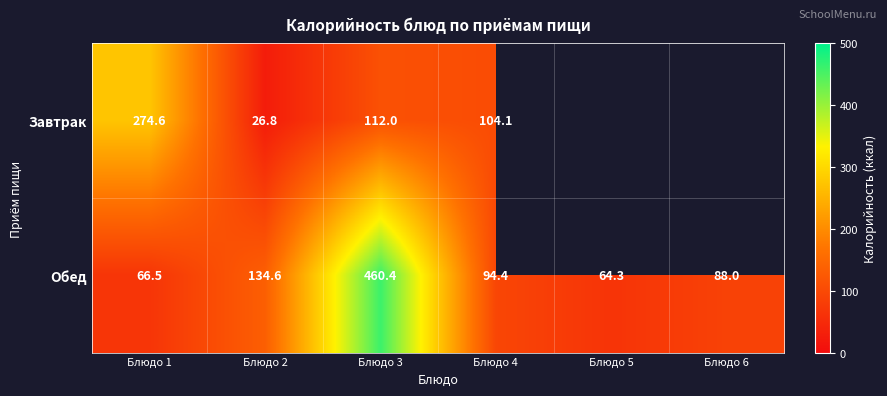

What is the difference between the Обед values at Блюдо 3 and Блюдо 4?

366.0